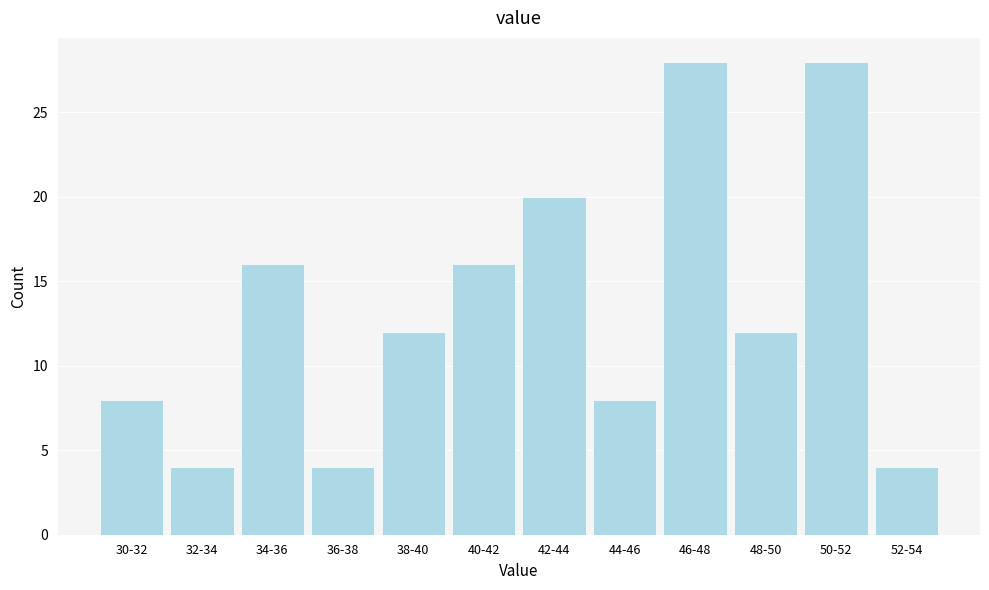

Reading left to right, extract all data points from this chart.

30-32=8	32-34=4	34-36=16	36-38=4	38-40=12	40-42=16	42-44=20	44-46=8	46-48=28	48-50=12	50-52=28	52-54=4